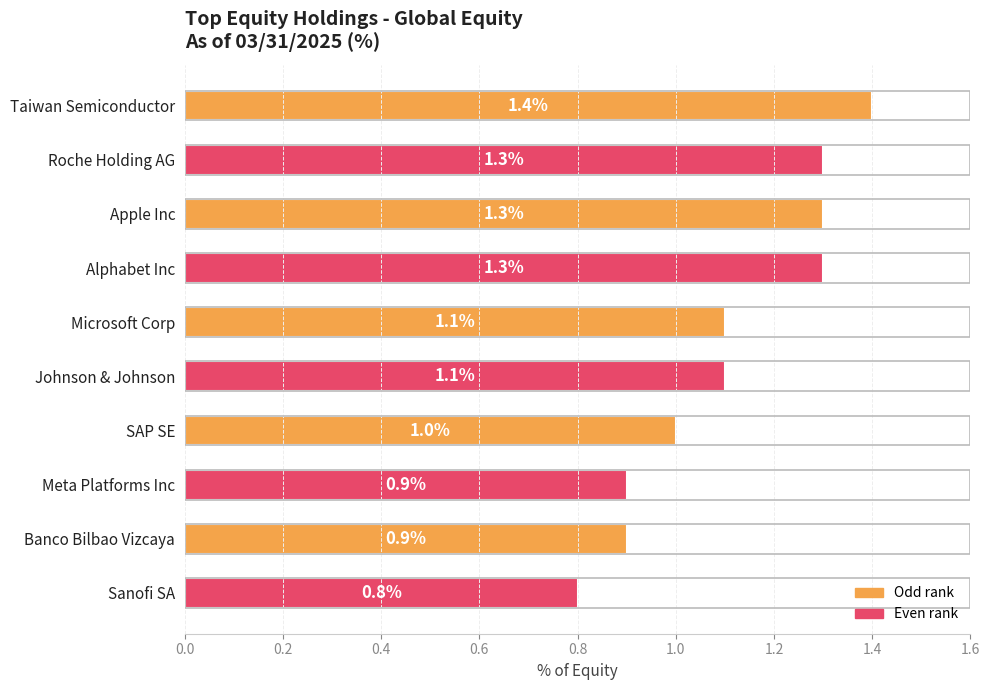

What is the value of the 7th bar from the top?

1.0